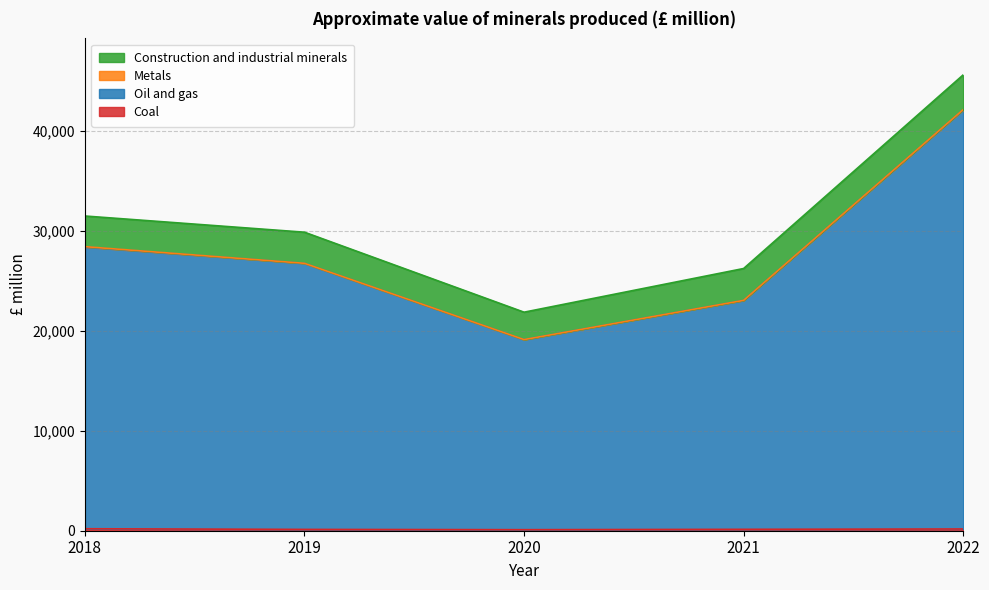

At which category is the sum across all series the highest?

2022